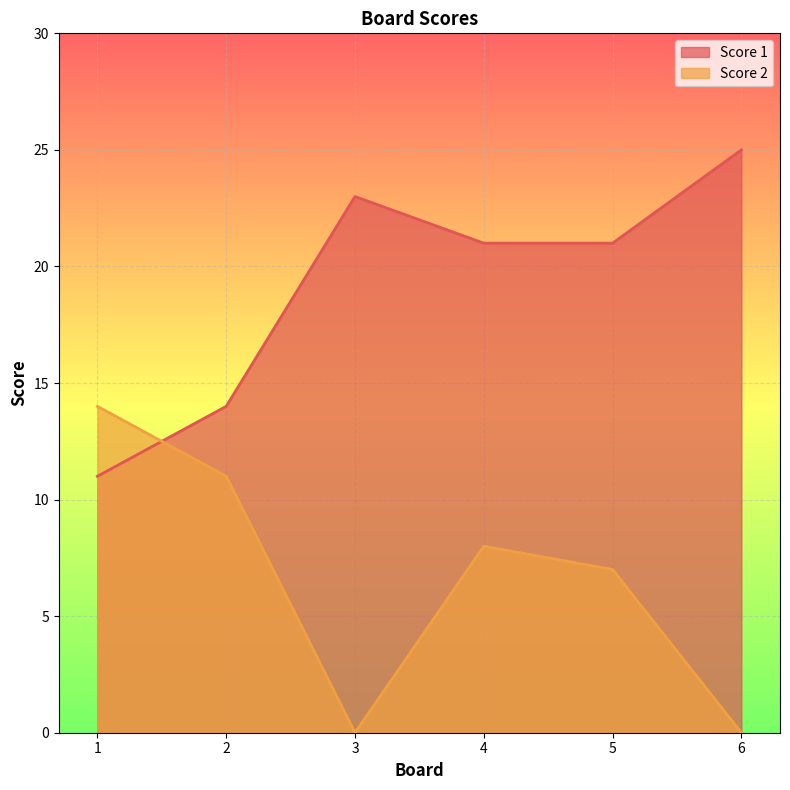

At how many categories does at least one series exceed 22?

2